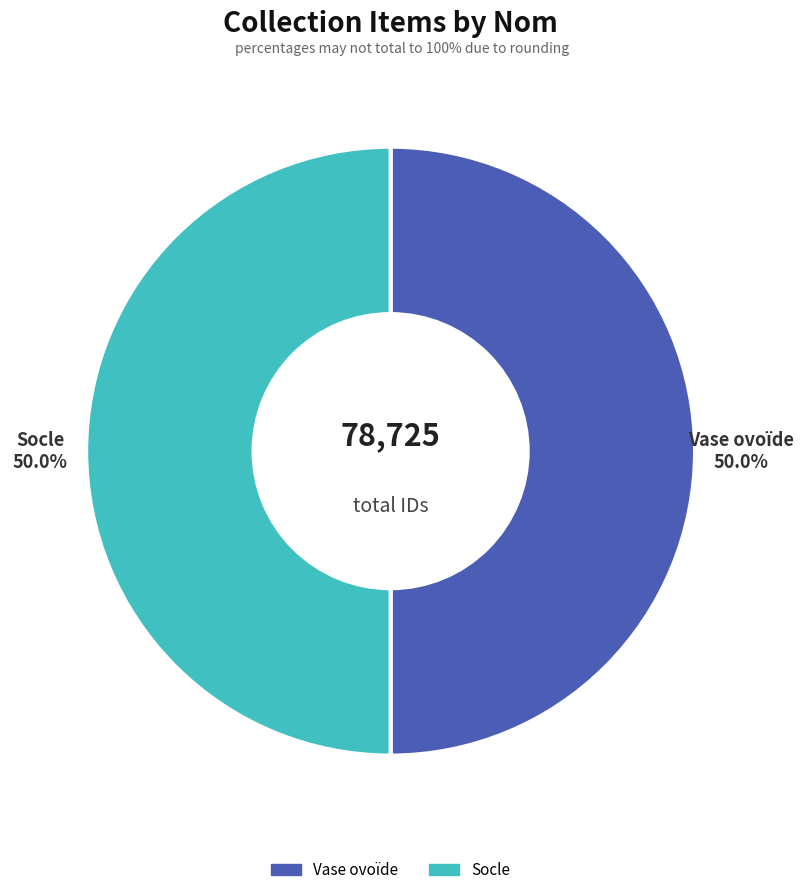

How many segments does this pie chart have?

2